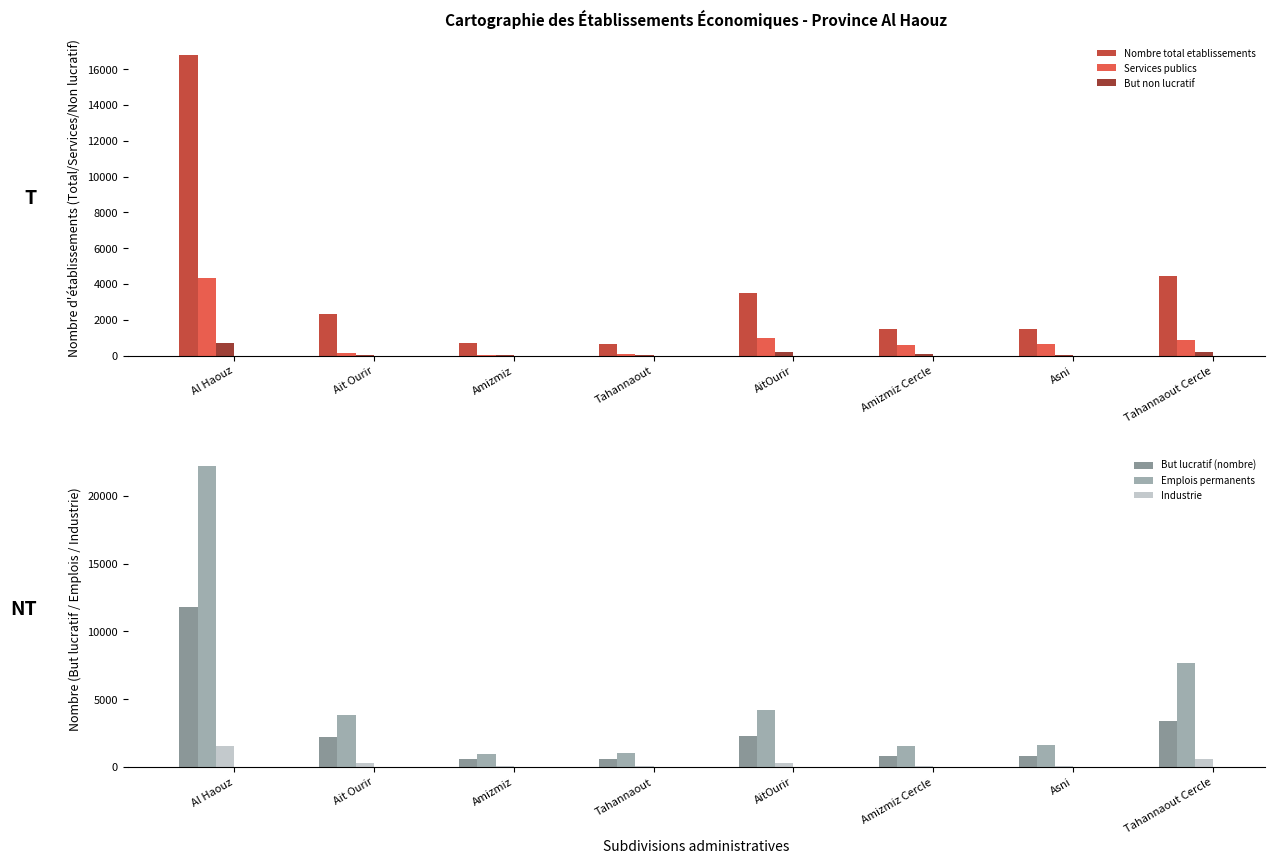

What is the total value across all series at Amizmiz?

2375